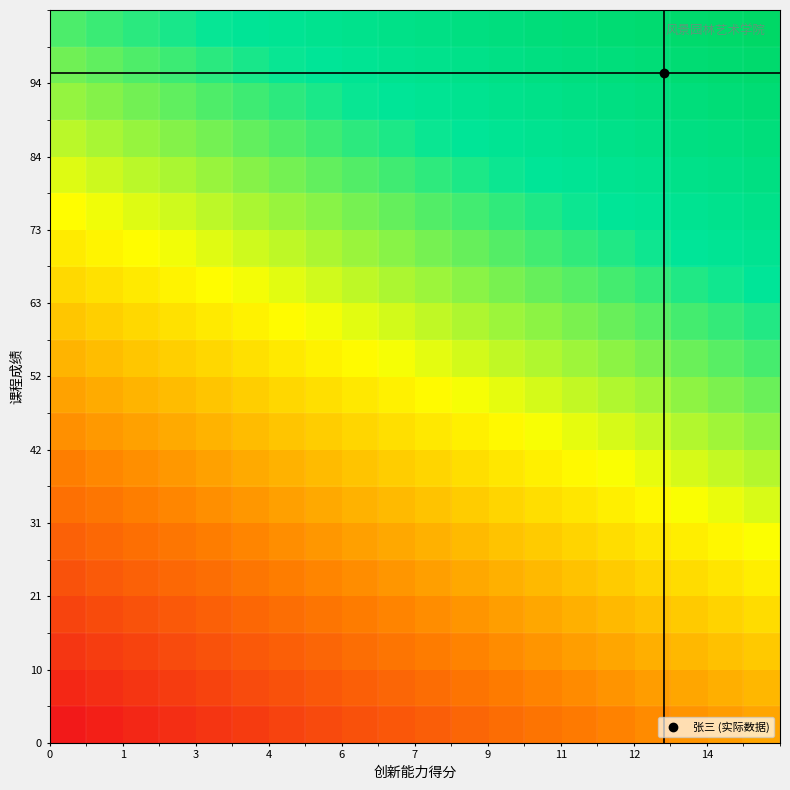

How many categories are shown in the chart?

20